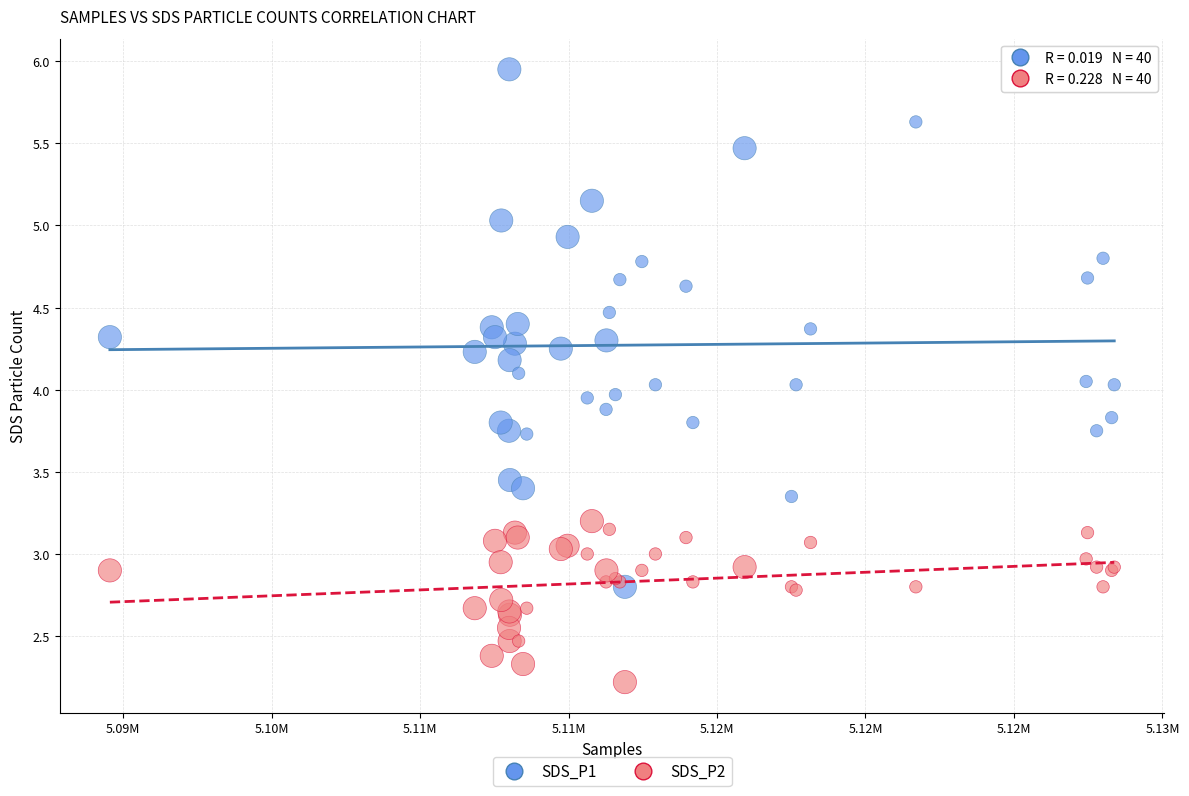

What are all the series names shown in the legend?

SDS_P1, SDS_P2